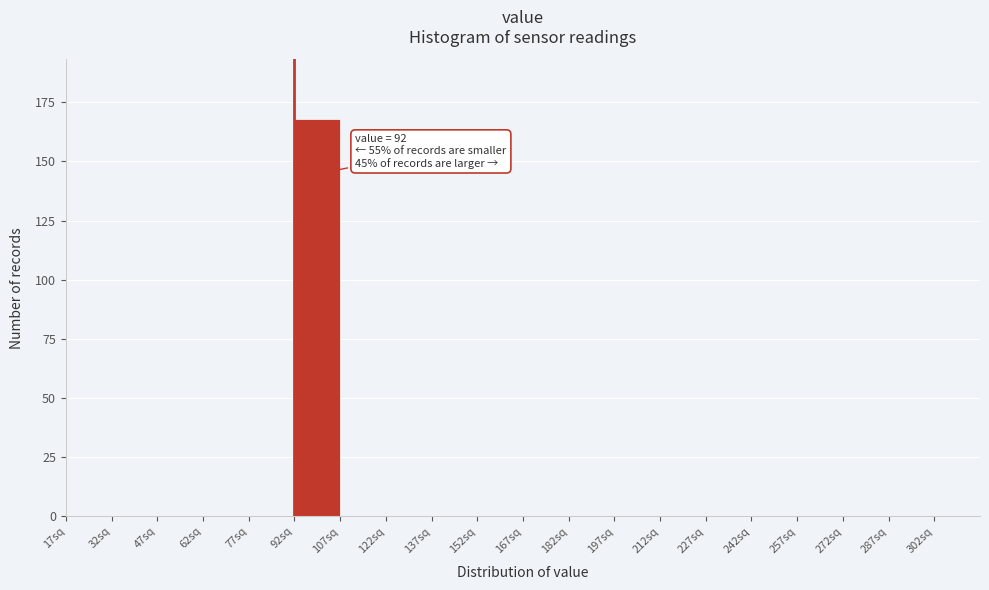

Over which range of the x-axis is the bar tallest?

92 to 107